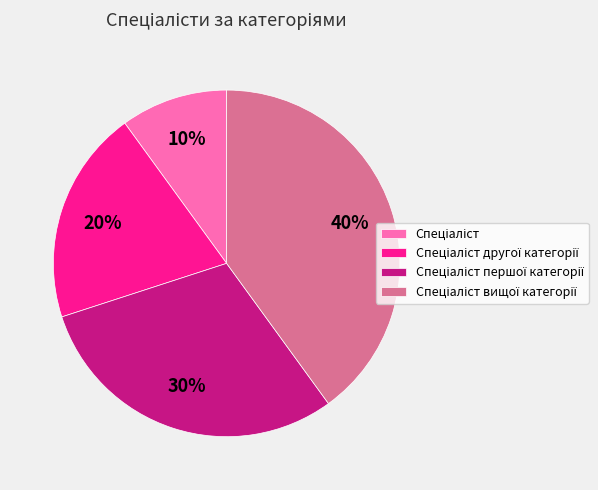

To the nearest percent, what is the average slice percentage?

25%